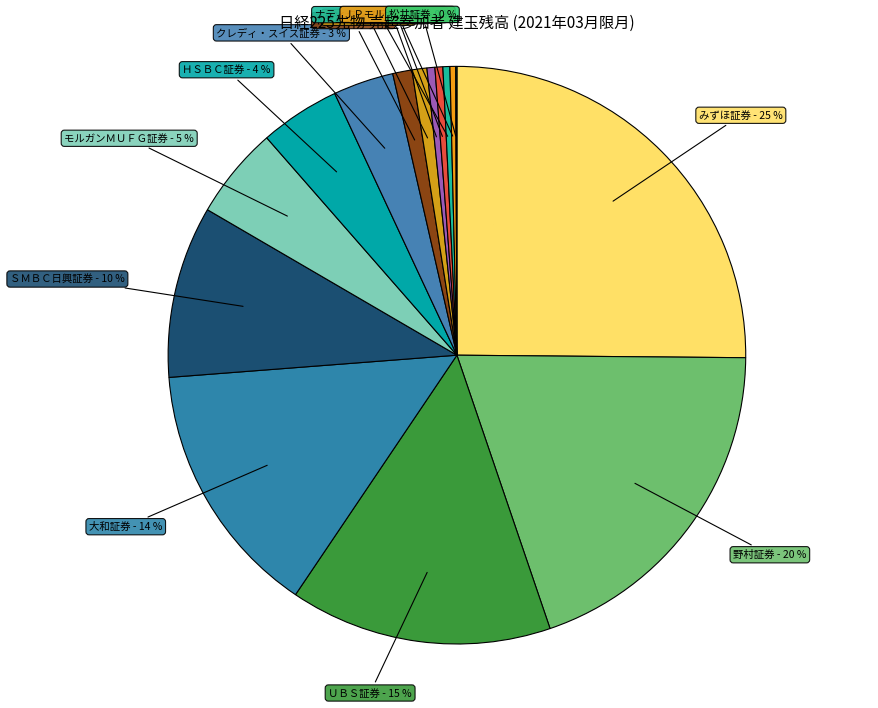

To the nearest percent, what is the difference between the ＳＢＩ証券 and ドイツ証券 slice percentages?

1%